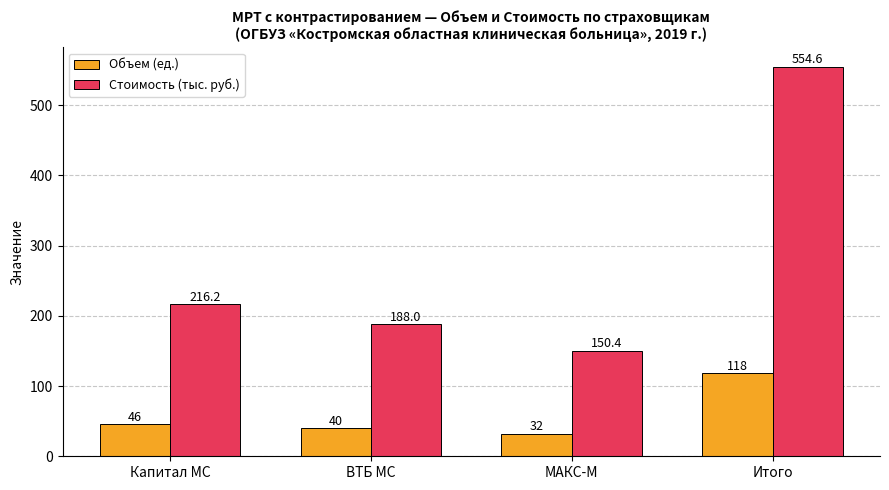

What are all the series names shown in the legend?

Объем (ед.), Стоимость (тыс. руб.)